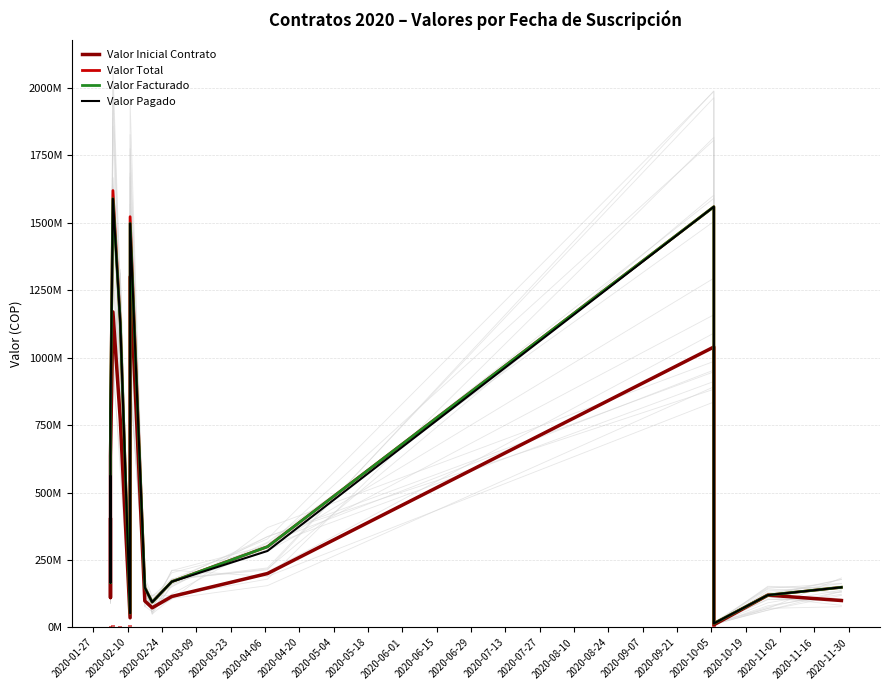

What is the average value of the Valor Pagado series?

528584620